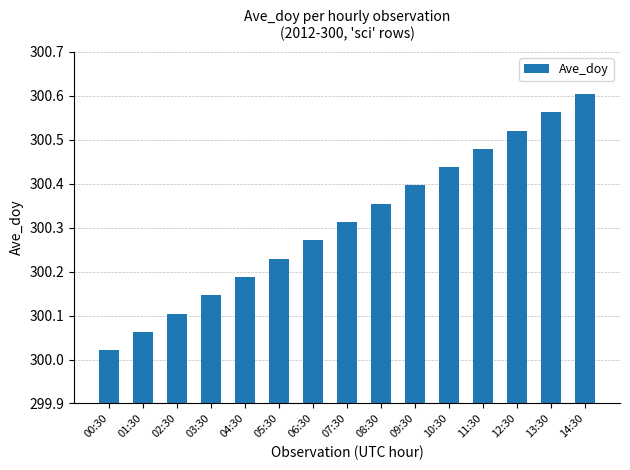

Which category has the highest value across all series?

14:30